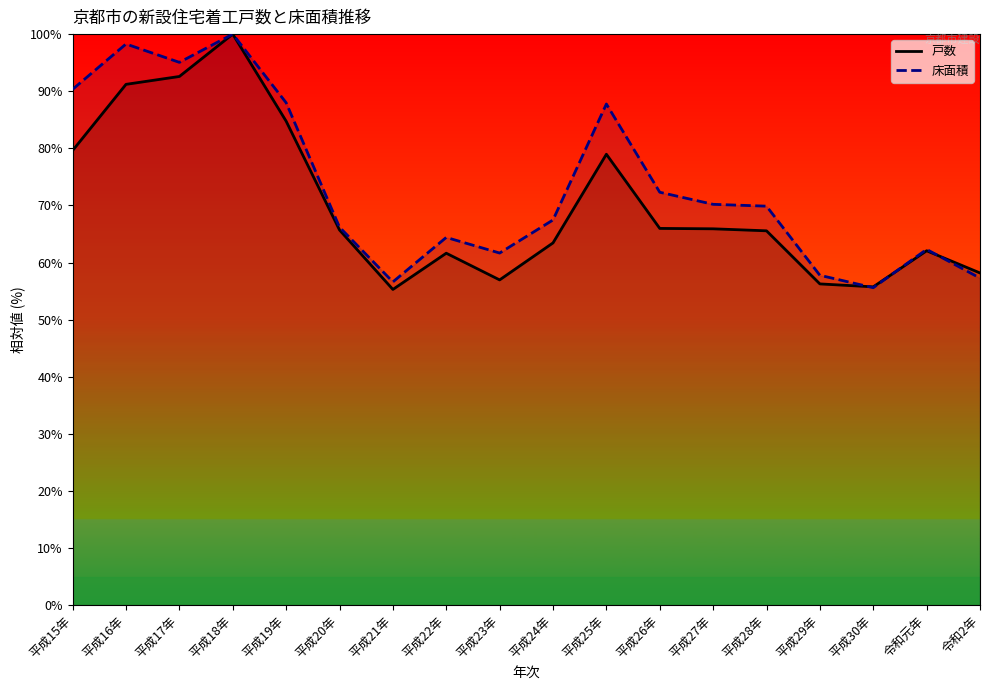

What is the spread (max minus min) of values at 平成29年?

1.5